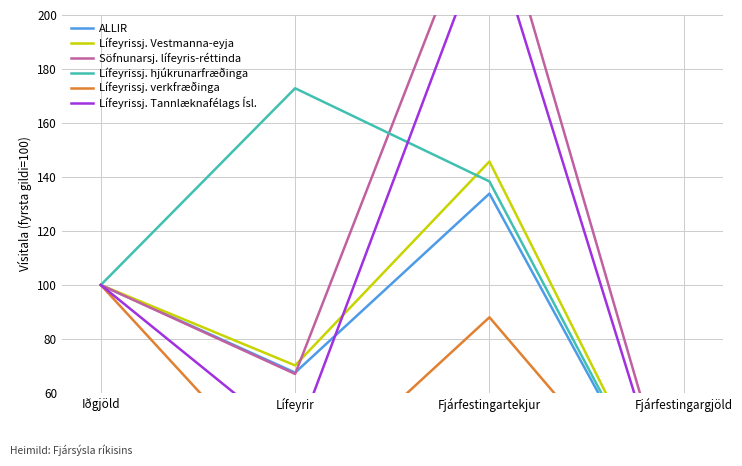

Is this an area chart (filled region under the line)?

No